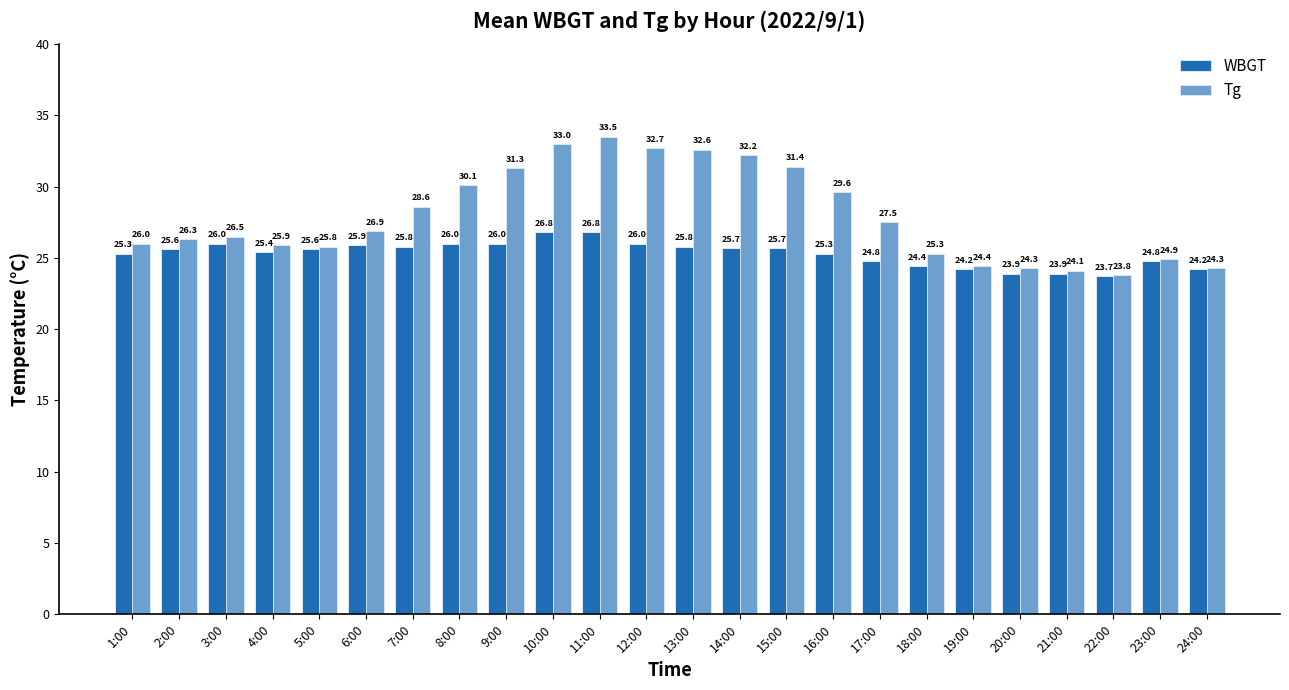

What is the label of the 22nd bar from the left?

22:00